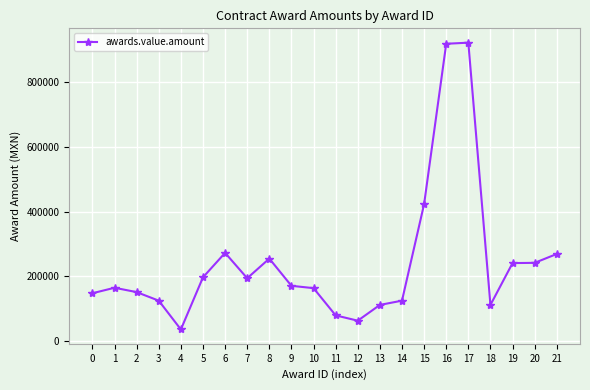

Between 8 and 19, which is larger?

8